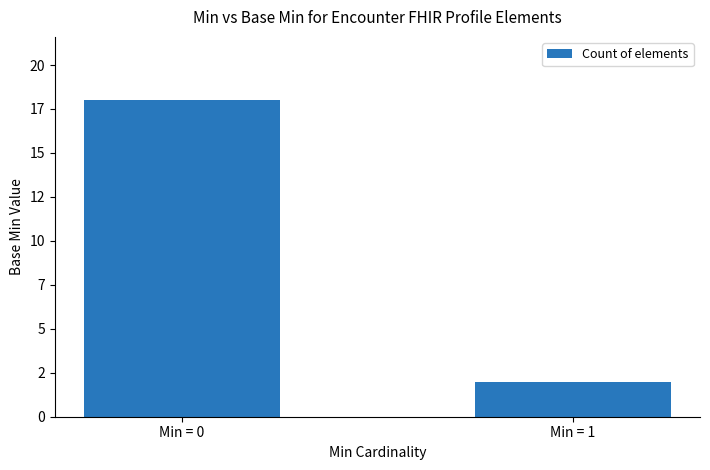

Reading left to right, list all the values displayed in this chart.

18	2